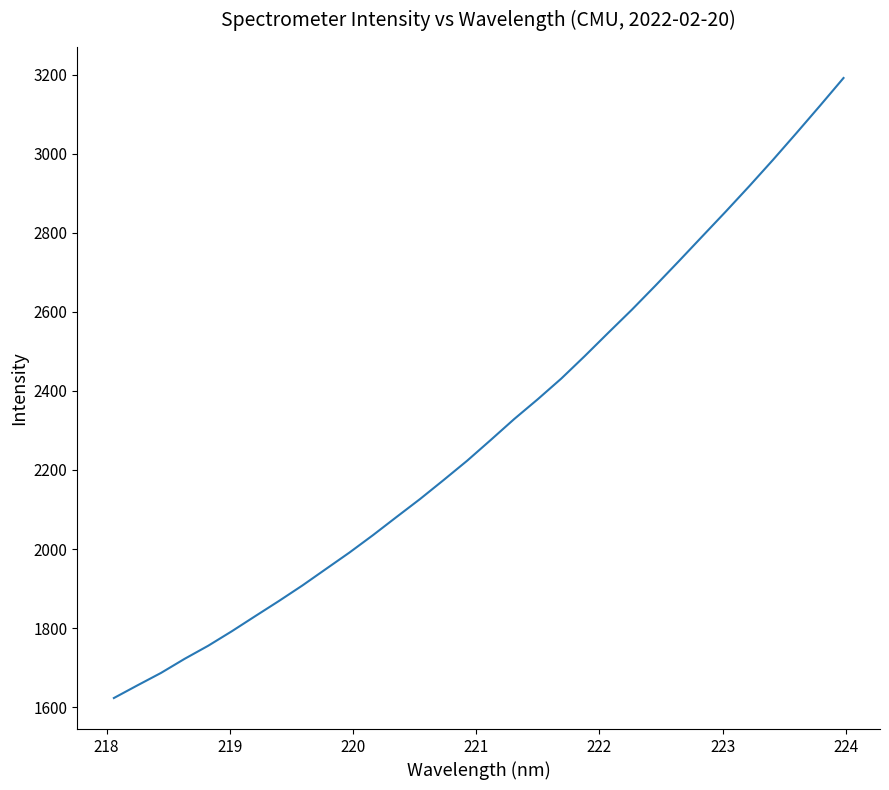

What is the smallest value displayed?

1623.1